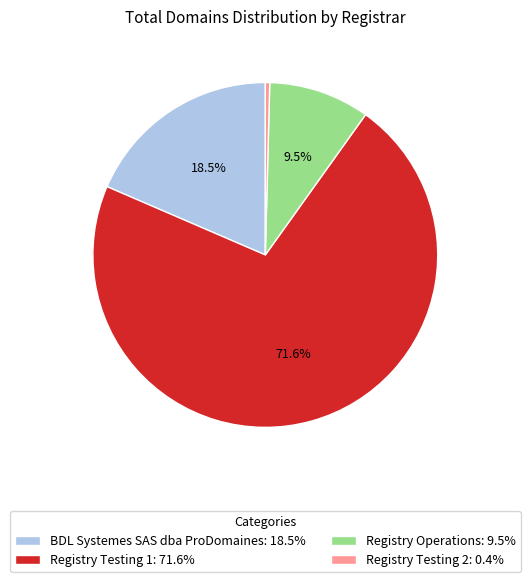

Which slice is the smallest?

Registry Testing 2